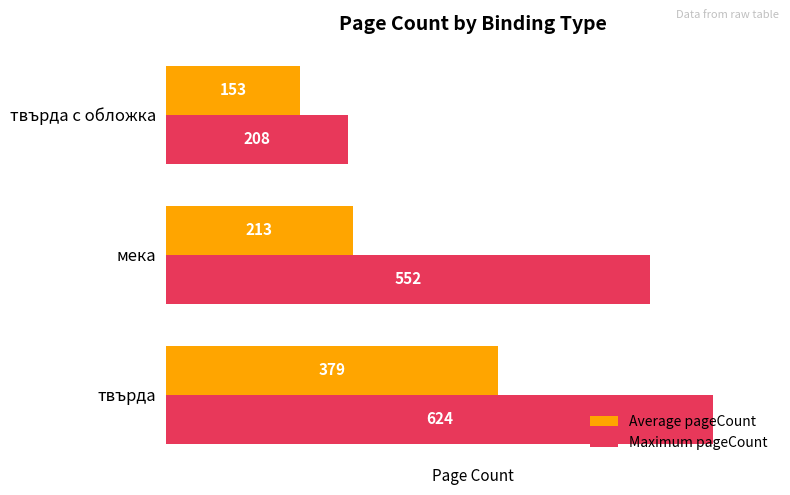

At which label is Maximum pageCount closest to 416?

мека